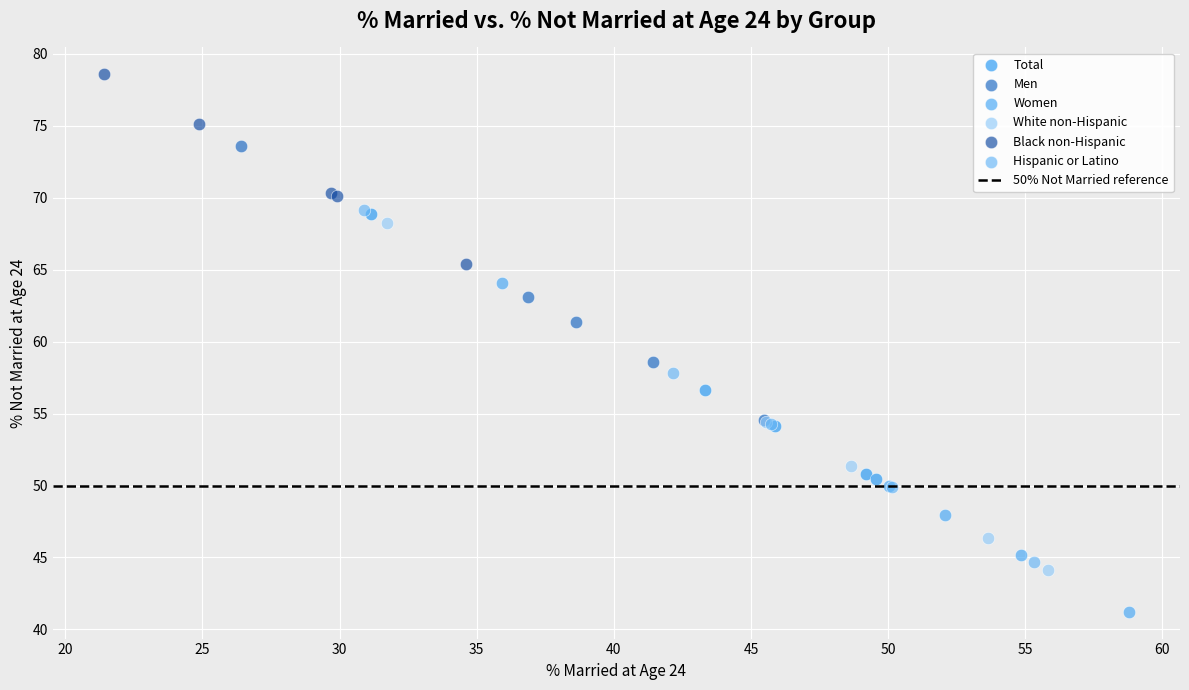

Which series reaches the minimum Y coordinate?

Women